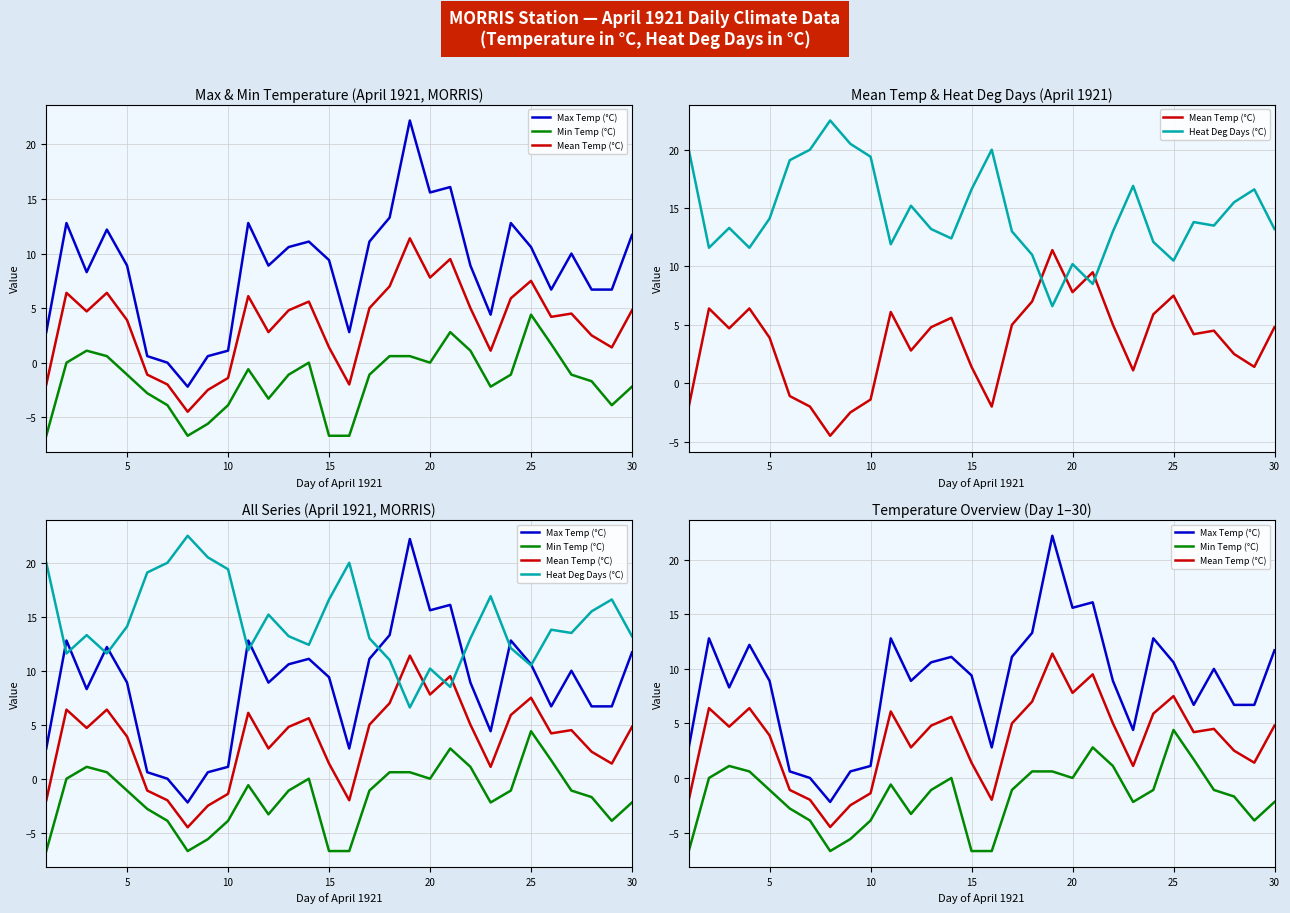

What is the difference between the maximum and minimum values in the Mean Temp (°C) series?

15.9